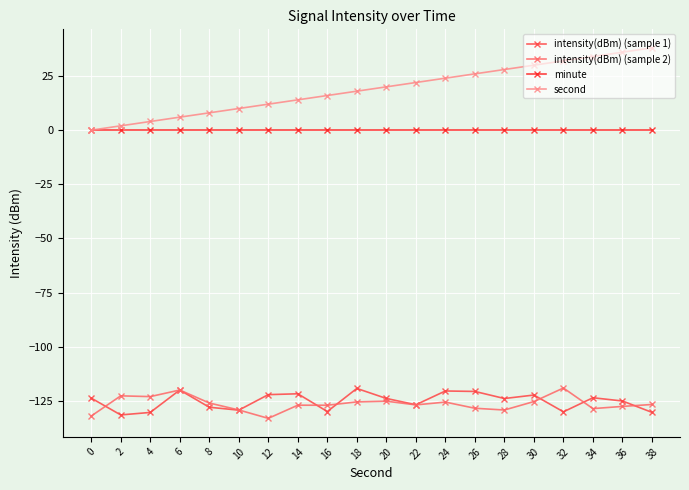

The intensity(dBm) (sample 2) series shows -44.1 at 4. True or false?

False